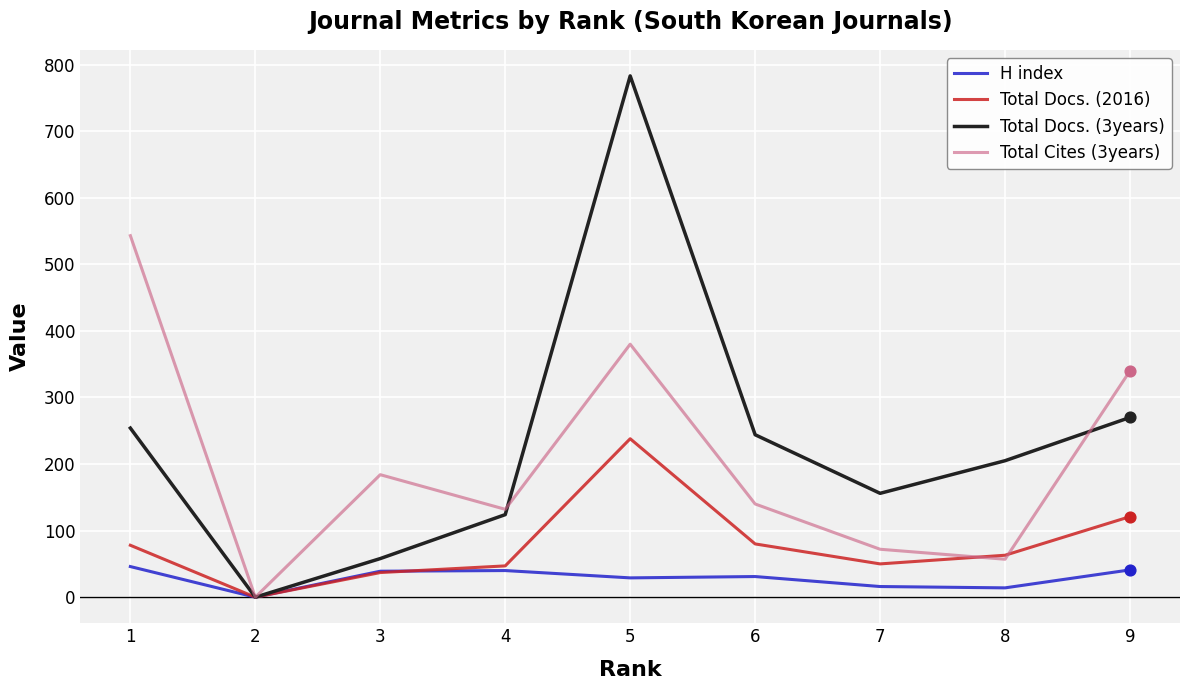

At which category is the sum across all series the highest?

5